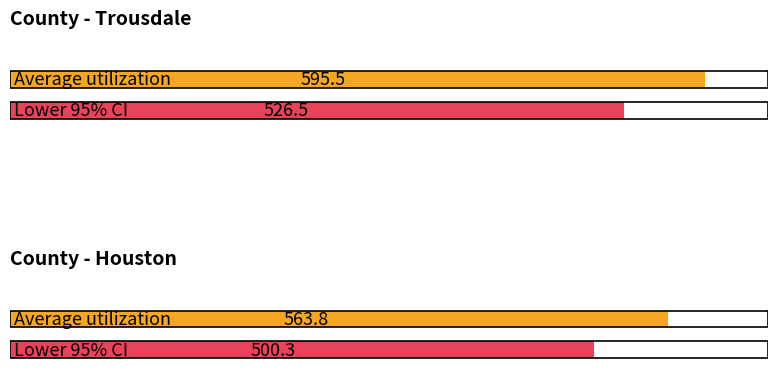

Rank the series by their maximum value, from lowest to highest.

Lower 95% CI, Average utilization